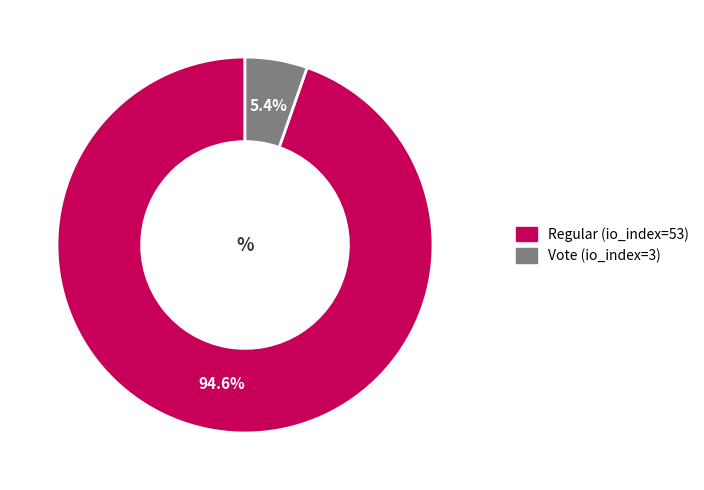

Is it true that Regular (io_index=53) is 86% of the pie?

False